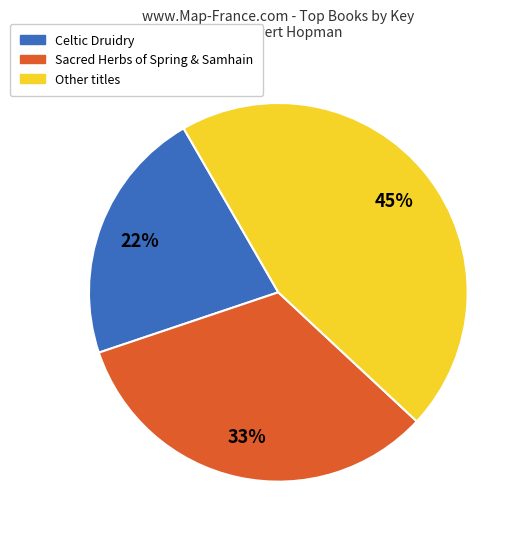

To the nearest percent, what is the difference between the largest and smallest slice percentages?

23%